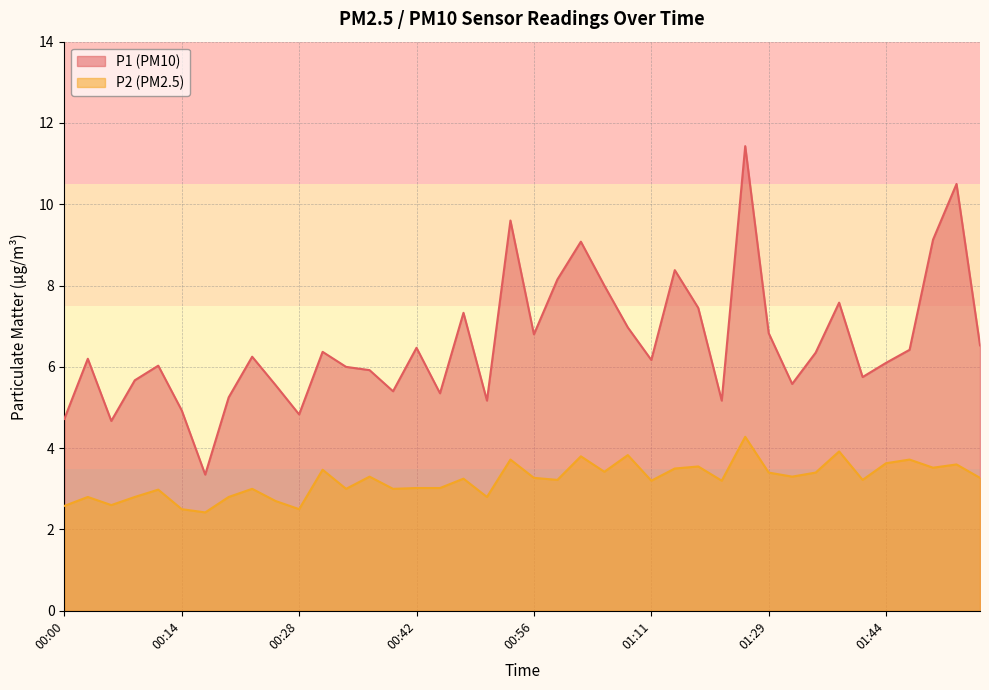

True or false: P1 and P2 intersect in this chart.

False